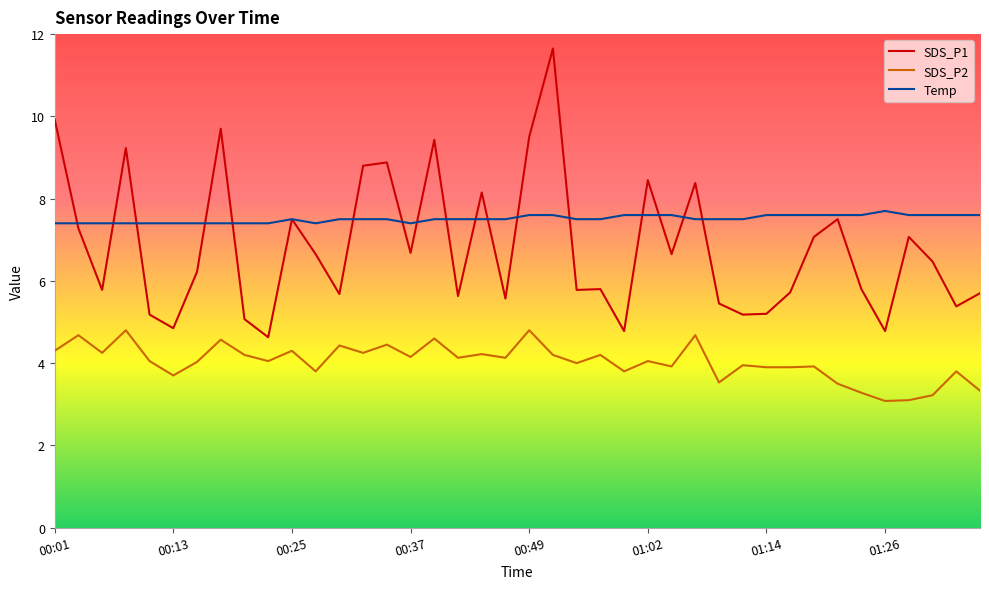

Which series has the largest total across all categories?

Temp